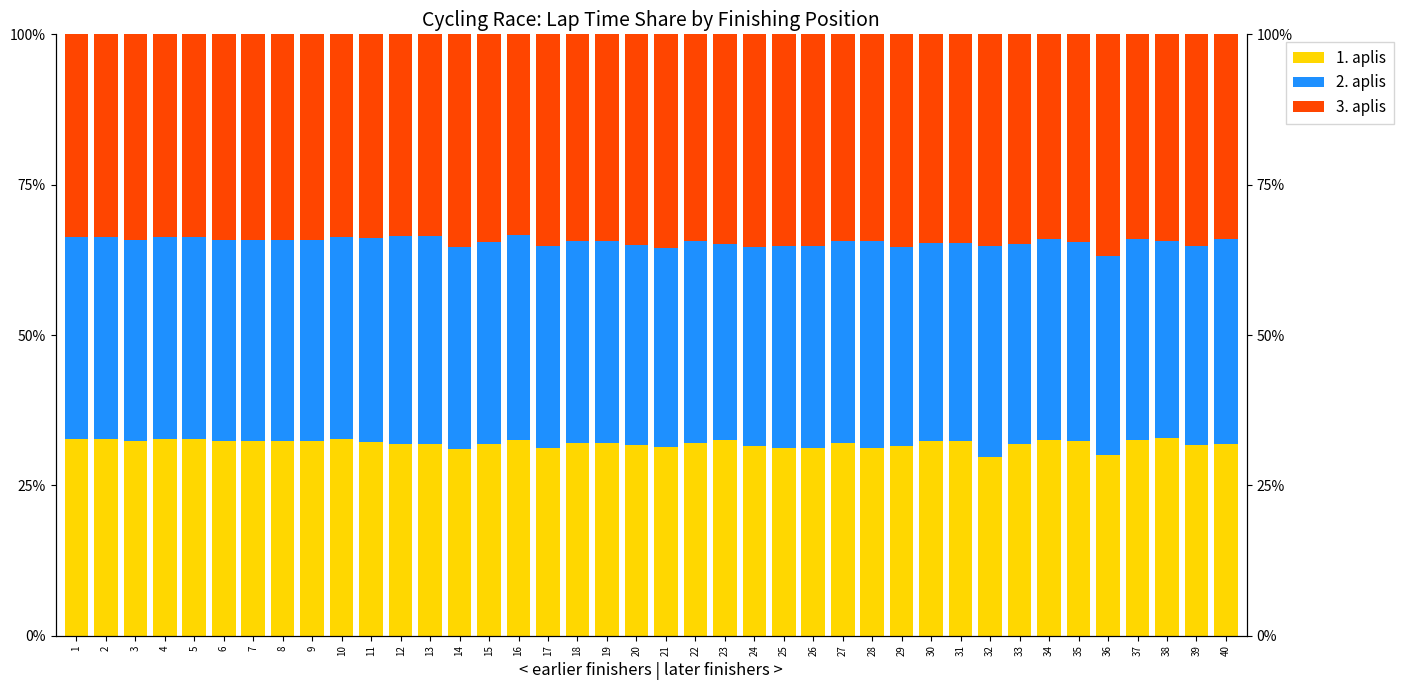

Count the number of categories in the chart.

40